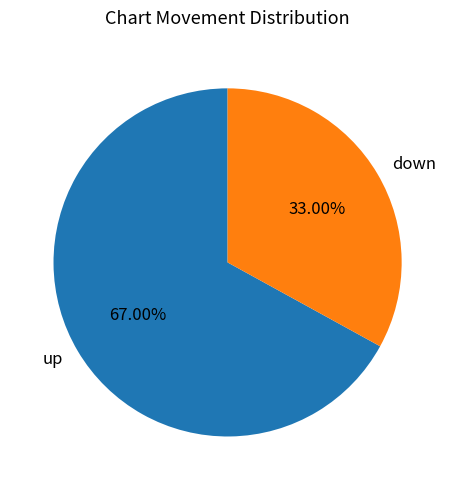

How much of the chart is everything except down?

67.0%